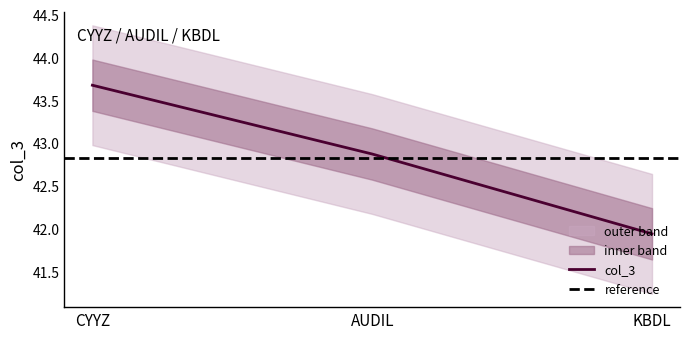

Count the number of values greater than 42.

2